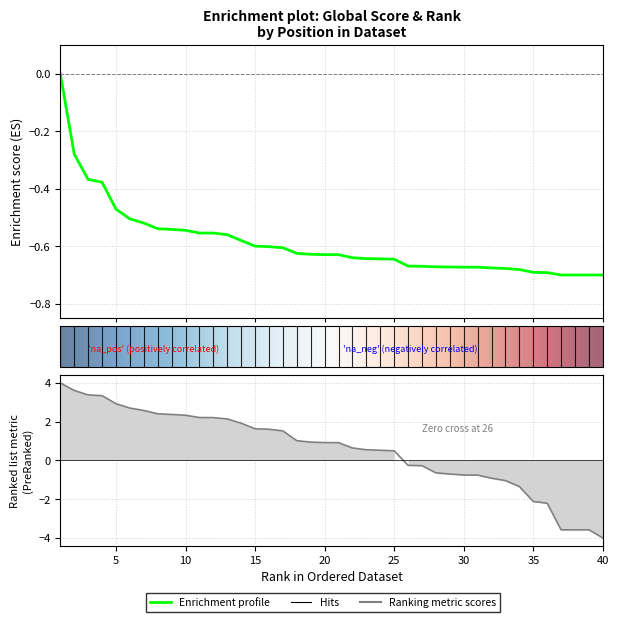

Reading right to left, what are all the values shown in this chart?

Global Score: 40=-0.7	39=-0.7	38=-0.7	37=-0.7	36=-0.7	35=-0.7	34=-0.7	33=-0.7	32=-0.7	31=-0.7	30=-0.7	29=-0.7	28=-0.7	27=-0.7	26=-0.7	25=-0.6	24=-0.6	23=-0.6	22=-0.6	21=-0.6	20=-0.6	19=-0.6	18=-0.6	17=-0.6	16=-0.6	15=-0.6	14=-0.6	13=-0.6	12=-0.6	11=-0.6	10=-0.5	9=-0.5	8=-0.5	7=-0.5	6=-0.5	5=-0.5	4=-0.4	3=-0.4	2=-0.3	1=-0.0
Global Rank: 40=-4.0	39=-3.6	38=-3.6	37=-3.6	36=-2.2	35=-2.1	34=-1.3	33=-1.0	32=-0.9	31=-0.8	30=-0.8	29=-0.7	28=-0.6	27=-0.3	26=-0.3	25=0.5	24=0.5	23=0.6	22=0.6	21=0.9	20=0.9	19=0.9	18=1.0	17=1.5	16=1.6	15=1.6	14=1.9	13=2.1	12=2.2	11=2.2	10=2.3	9=2.4	8=2.4	7=2.6	6=2.7	5=2.9	4=3.3	3=3.4	2=3.6	1=4.0